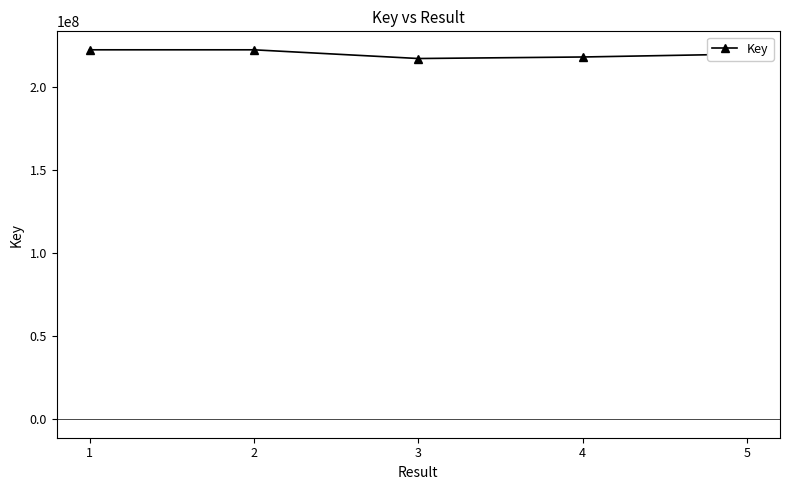

How many interior local valleys (lower than both neighbors) does the data have?

1